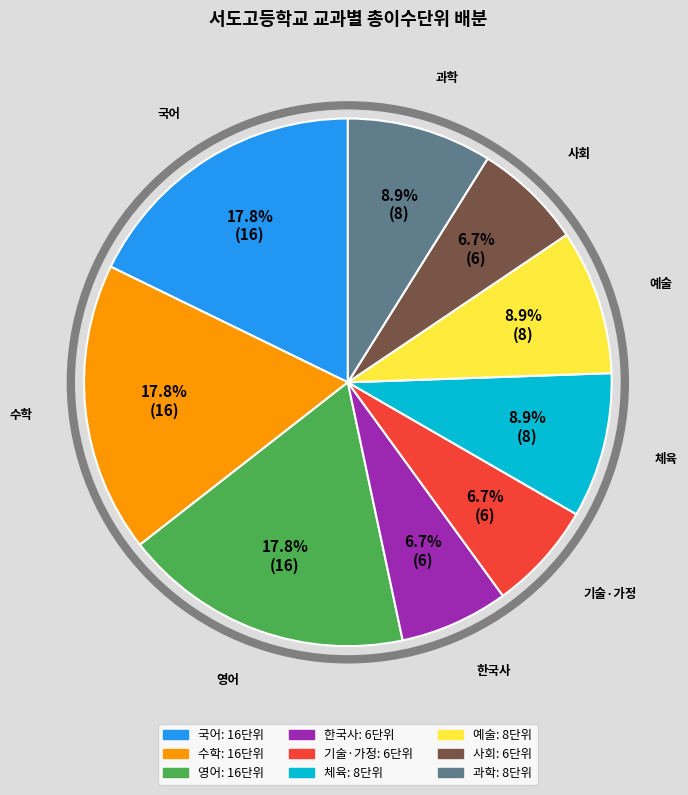

How many segments does this pie chart have?

9